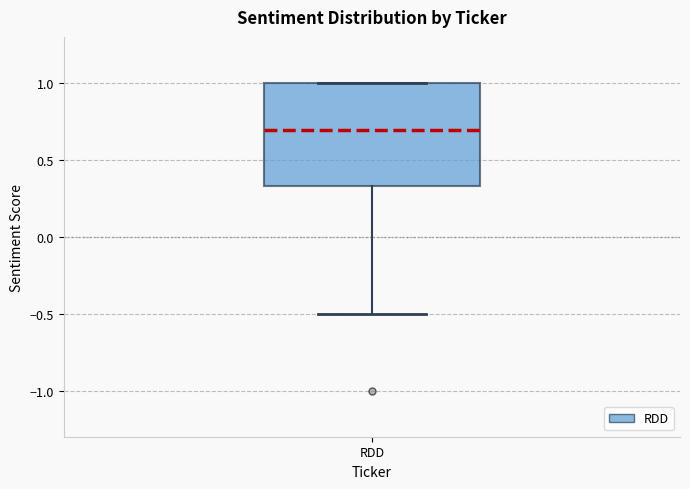

Transcribe this box plot: give where the median line is, the range the box spans, and where the two whiskers end, as read against the y-axis. The values are not printed on the chart, so give them approximately, as read against the axis.

median 0.70, box 0.35 to 1.00, whiskers -0.50 to 1.00